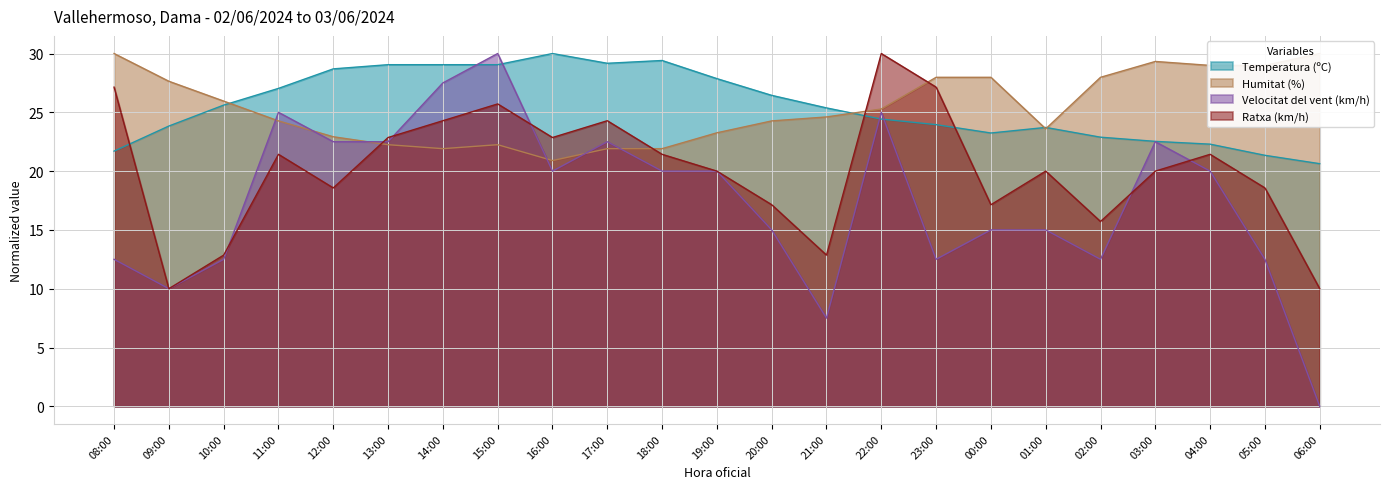

True or false: Humitat (%) has a value of 41.8 at 06:00.

False